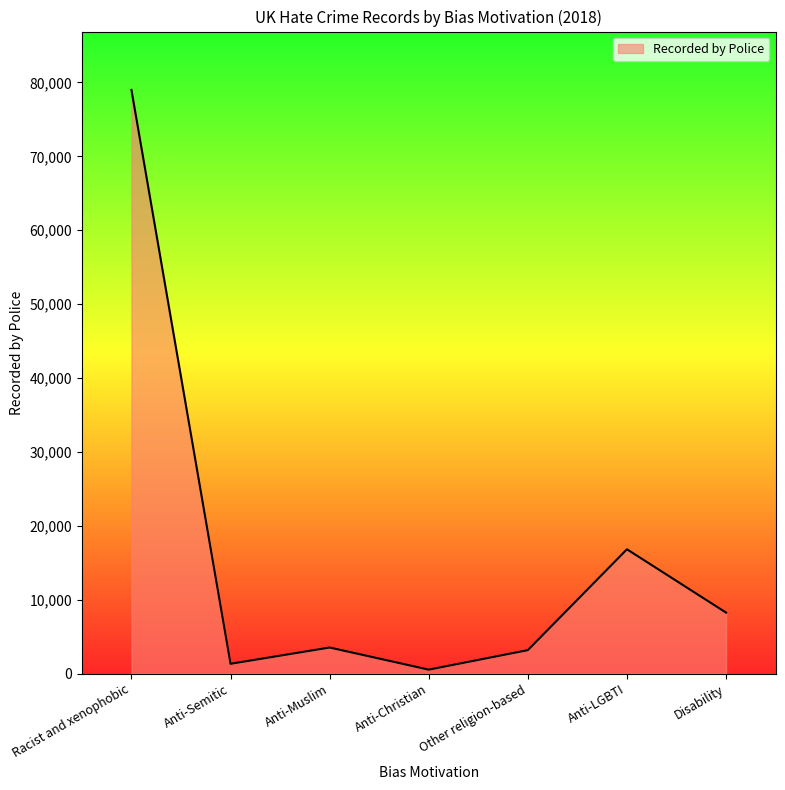

At which category does the data reach its first local valley?

Anti-Semitic